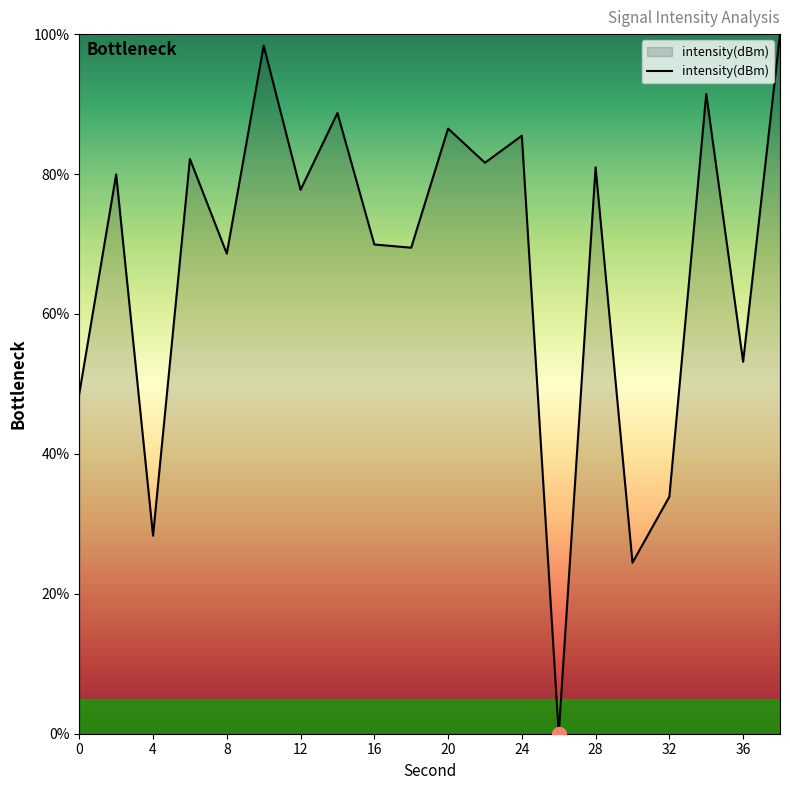

What is the maximum value shown in the chart?

100.0